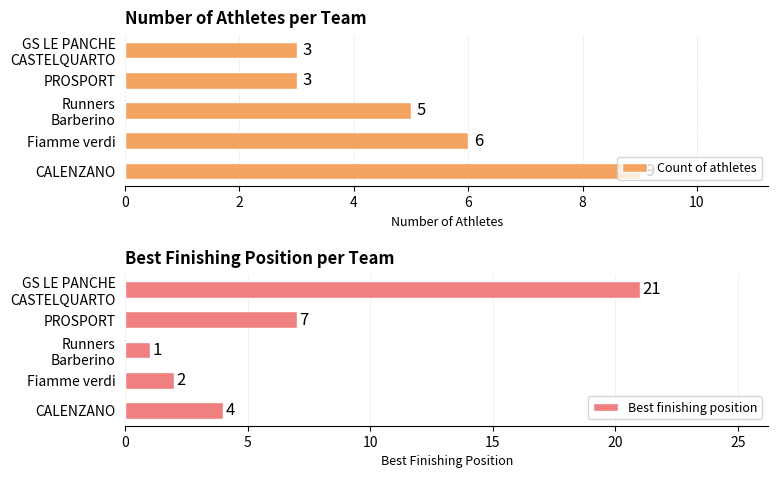

Reading left to right, what are all the values shown in this chart?

Count of athletes: 9	6	5	3	3
Best finishing position: 4	2	1	7	21